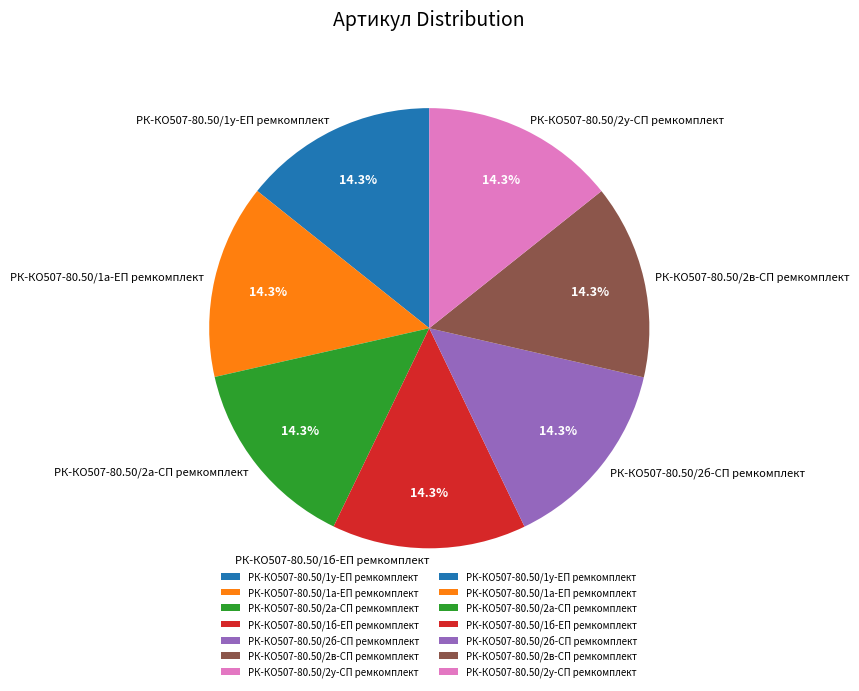

What is the total percentage of РК-КО507-80.50/1у-ЕП ремкомплект and РК-КО507-80.50/1б-ЕП ремкомплект?

28.6%